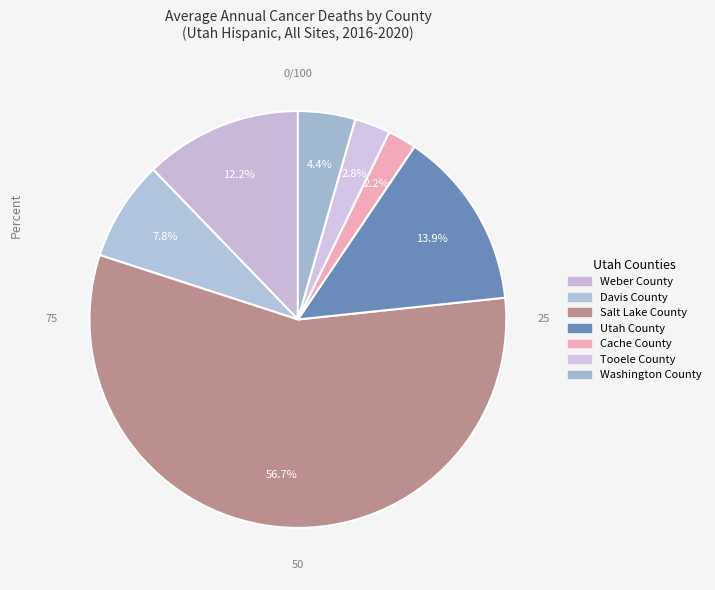

Rank the categories by value from lowest to highest.

Cache County, Tooele County, Washington County, Davis County, Weber County, Utah County, Salt Lake County